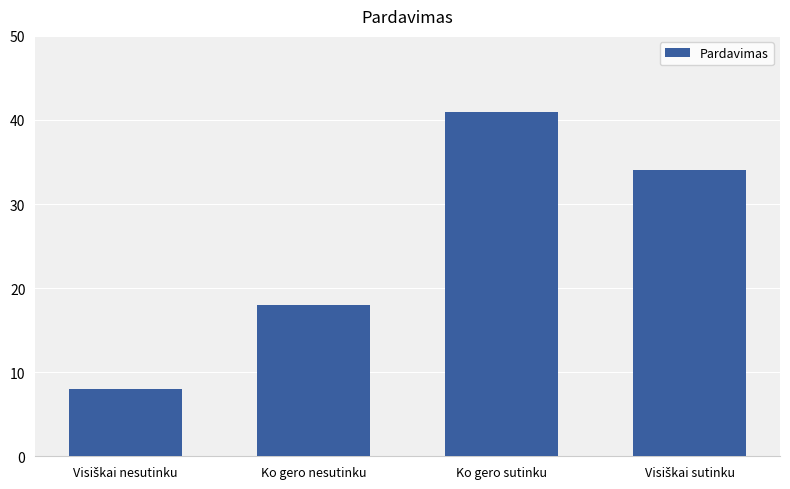

Reading left to right, what are all the values shown in this chart?

8	18	41	34